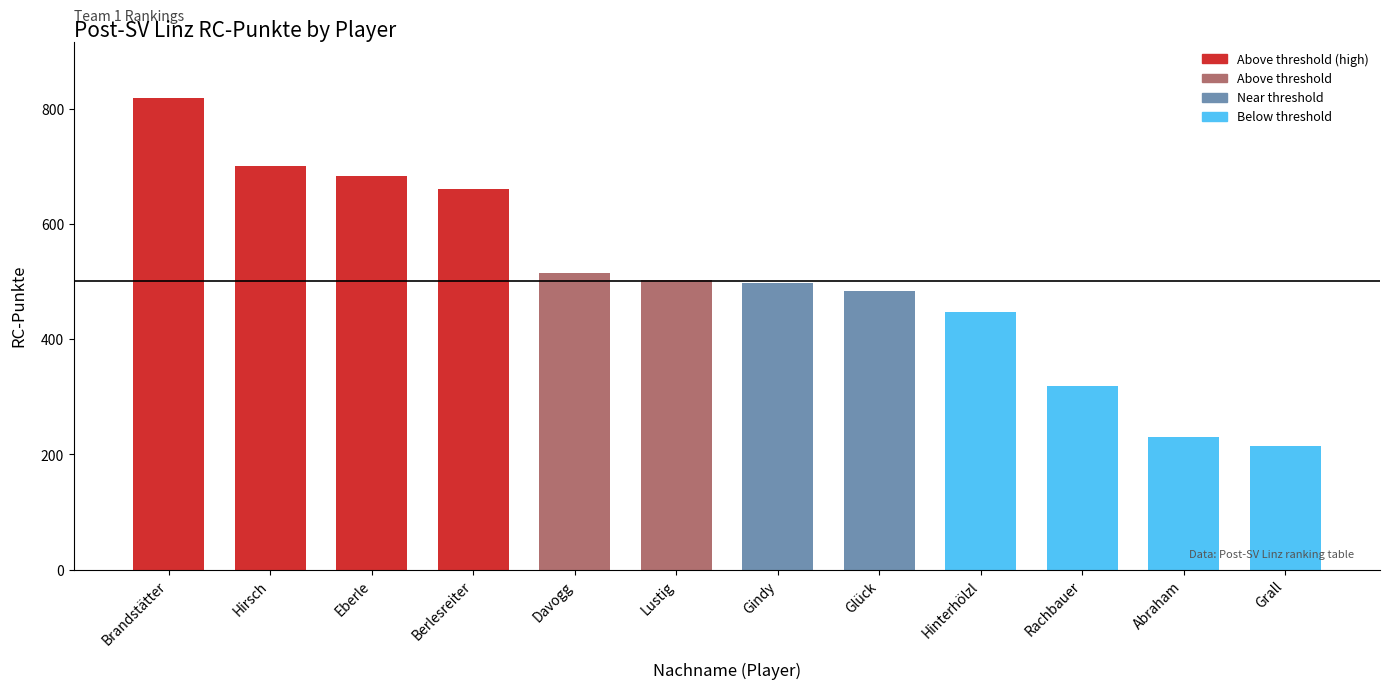

Reading left to right, list all the values displayed in this chart.

818	701	683	660	514	502	497	483	447	318	230	215